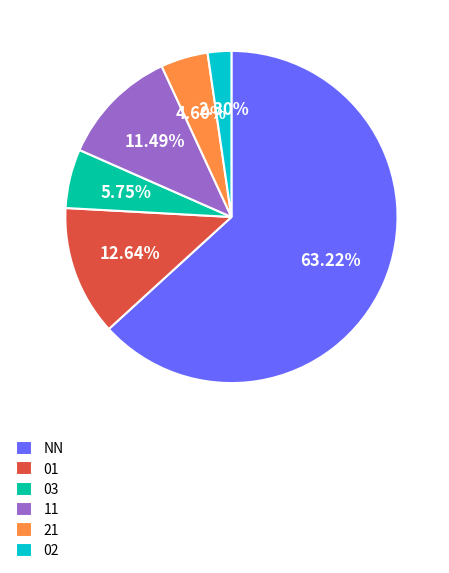

Is the sum of 03 and 02 greater than half?

No